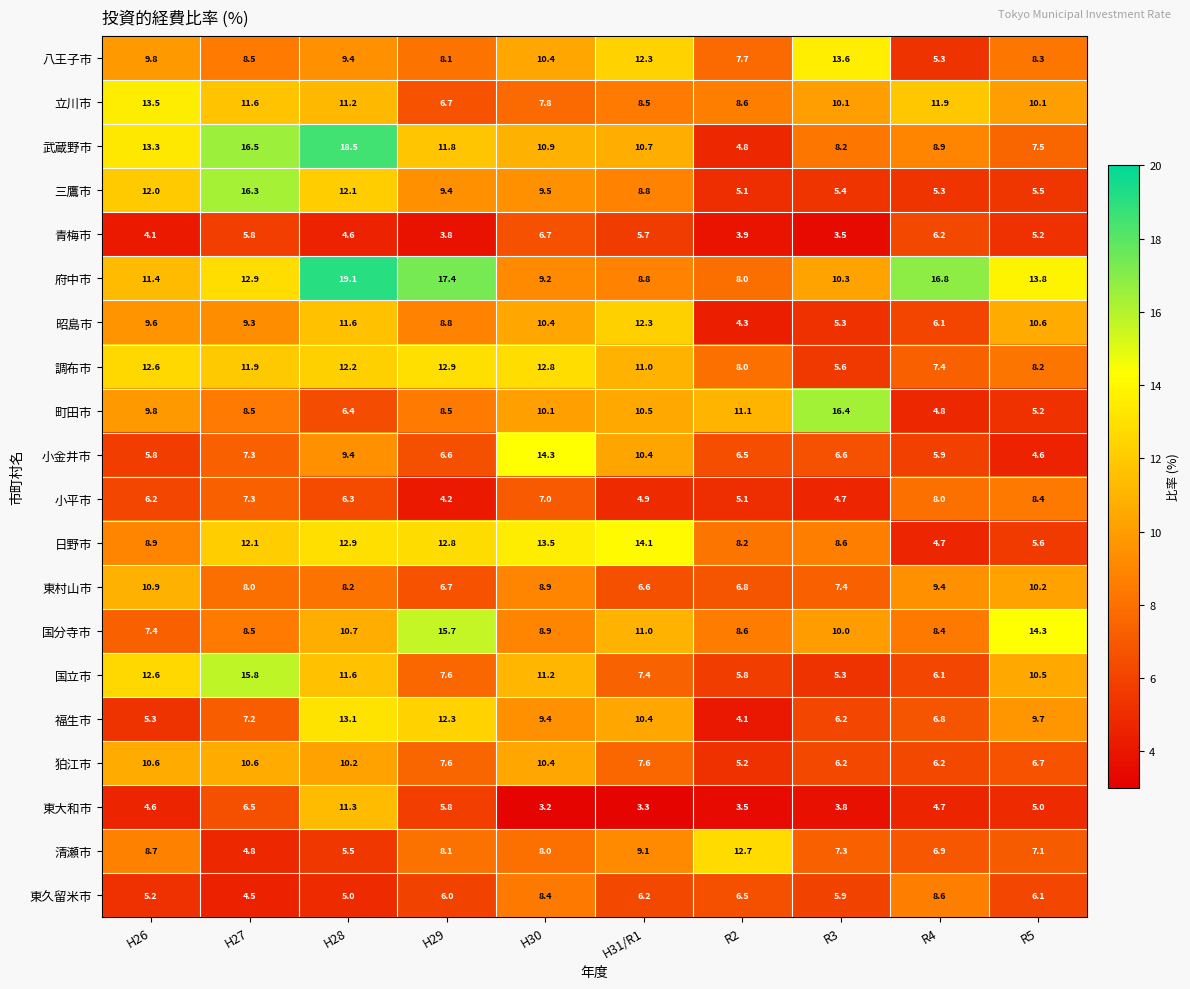

Which series has the largest range (max minus min)?

武蔵野市